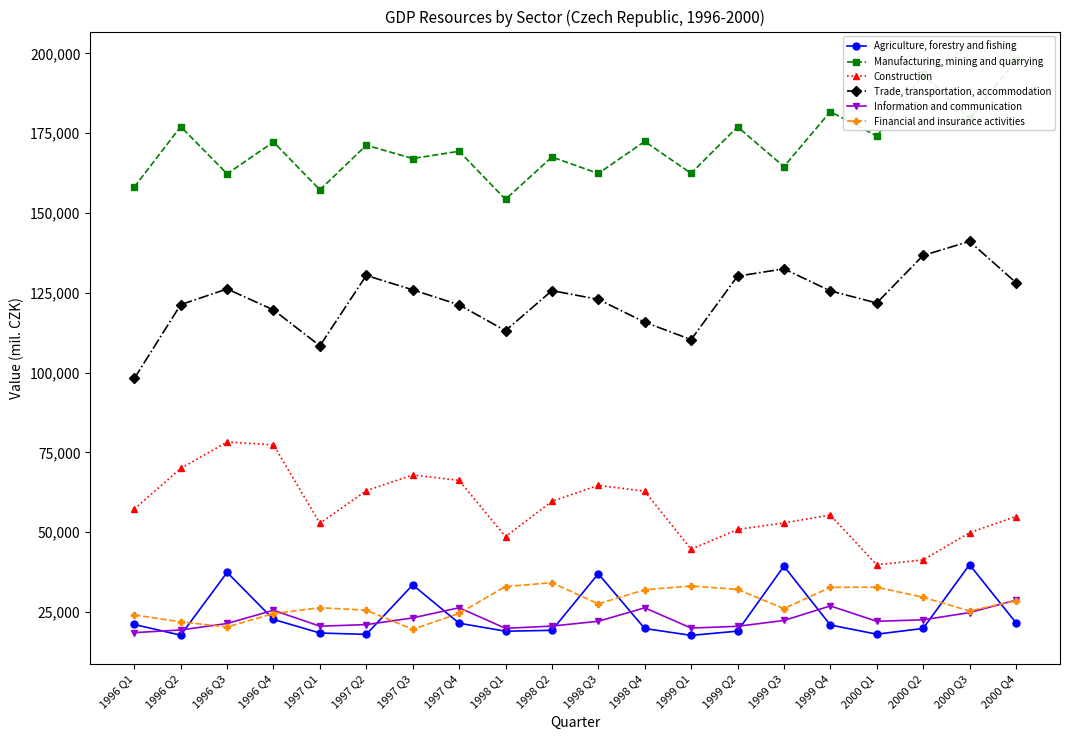

True or false: Financial and insurance activities and Manufacturing, mining and quarrying intersect in this chart.

False